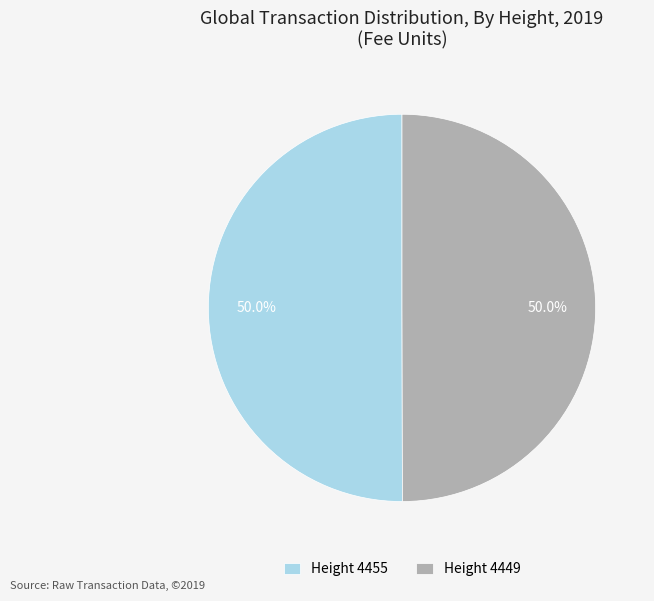

Approximately how many times larger is the value at Height 4455 compared to Height 4449?

1.0